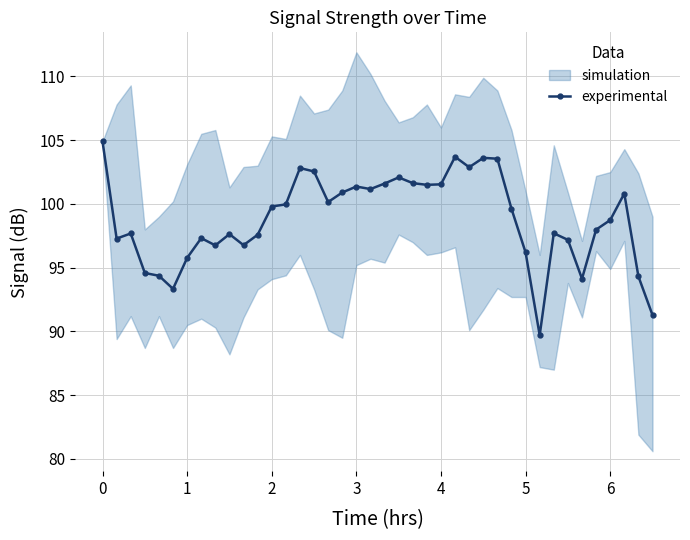

True or false: experimental has more than 1 interior local peaks.

True